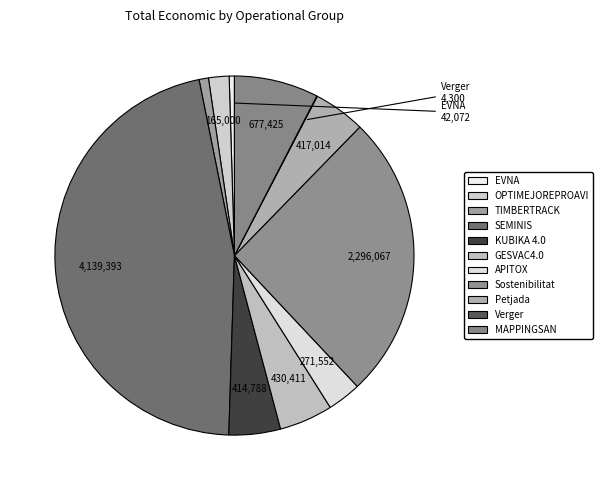

To the nearest percent, what percentage of the pie is Sostenibilitat?

26%